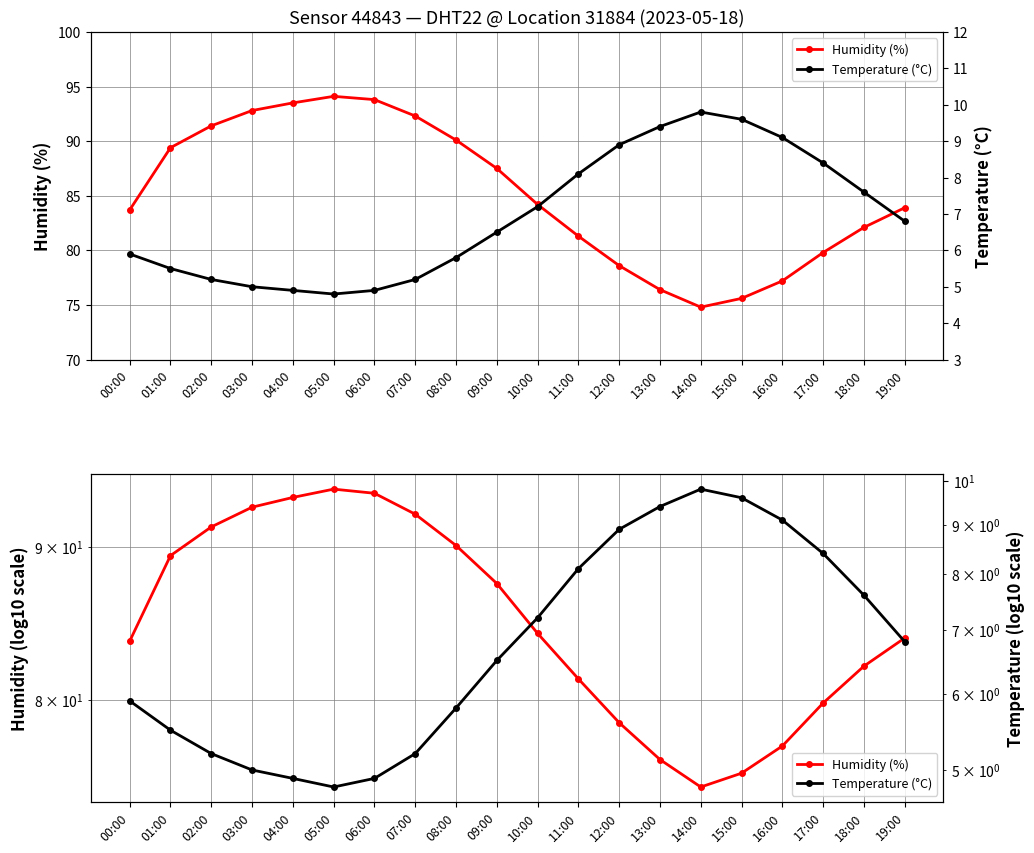

At which label does Temperature (°C) first exceed 6?

09:00